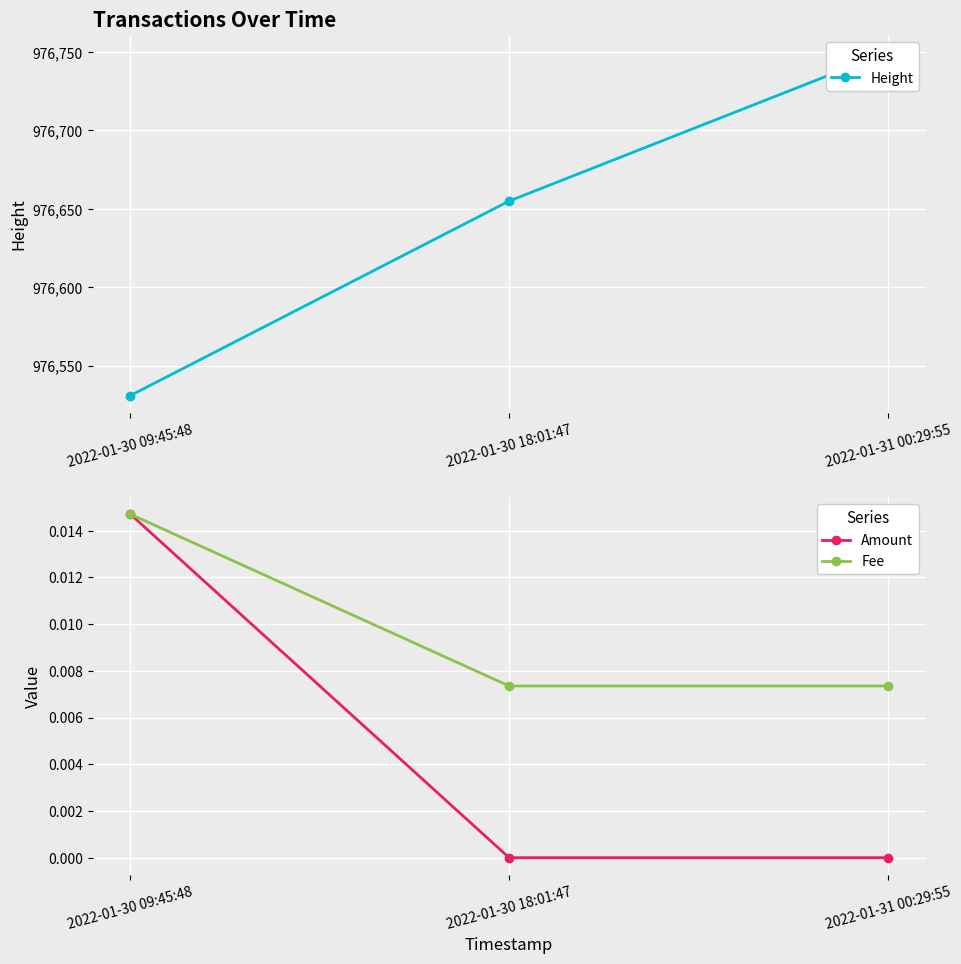

The Fee series shows 0.0 at 2022-01-31 00:29:55. True or false?

True